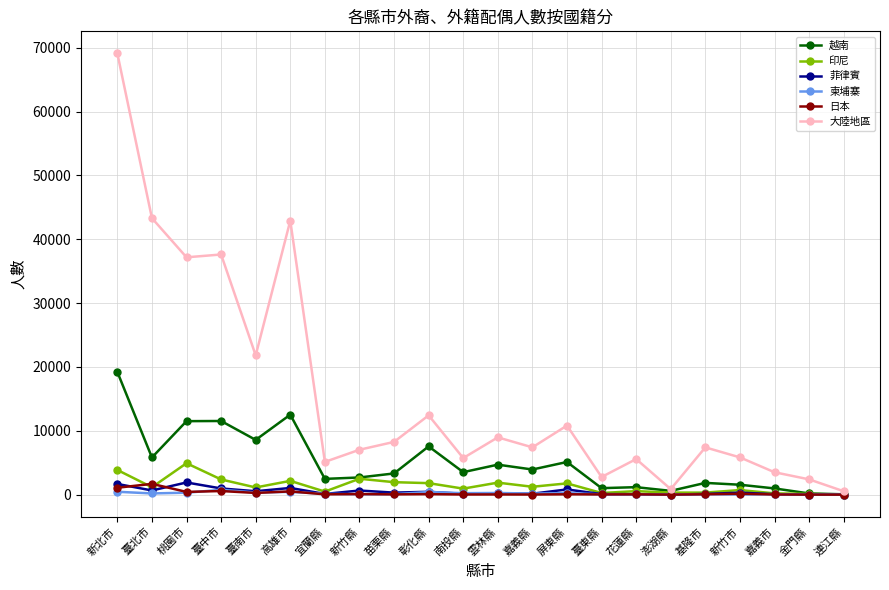

What is the label of the 10th point from the left?

彰化縣